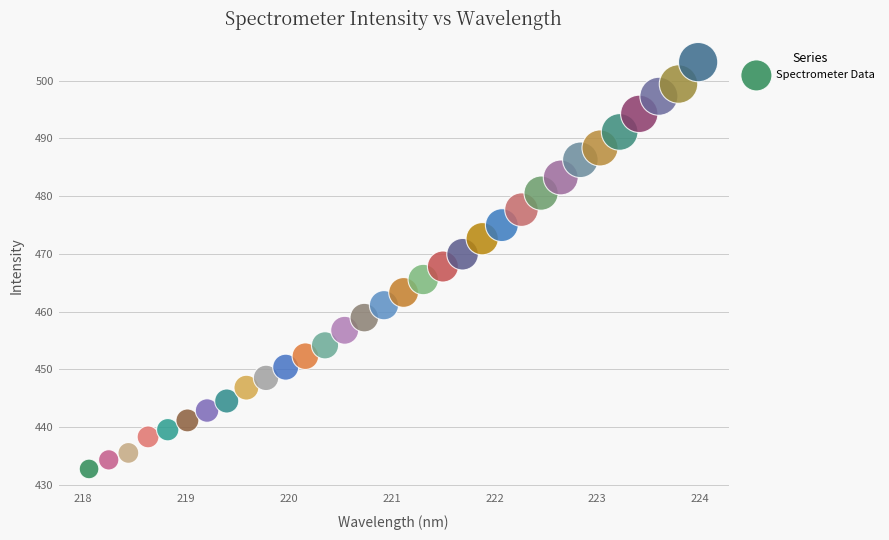

What is the range of X values (max minus min)?

5.9